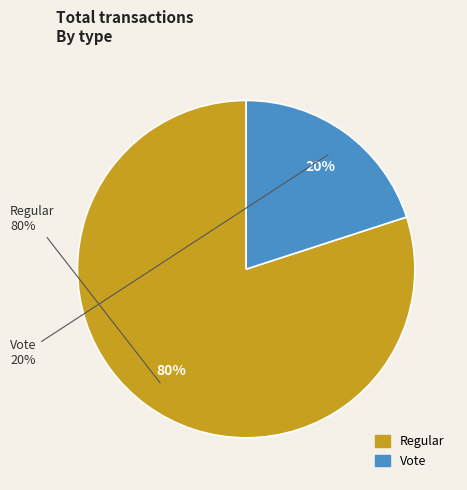

To the nearest percent, what percentage of the pie is Regular?

80%